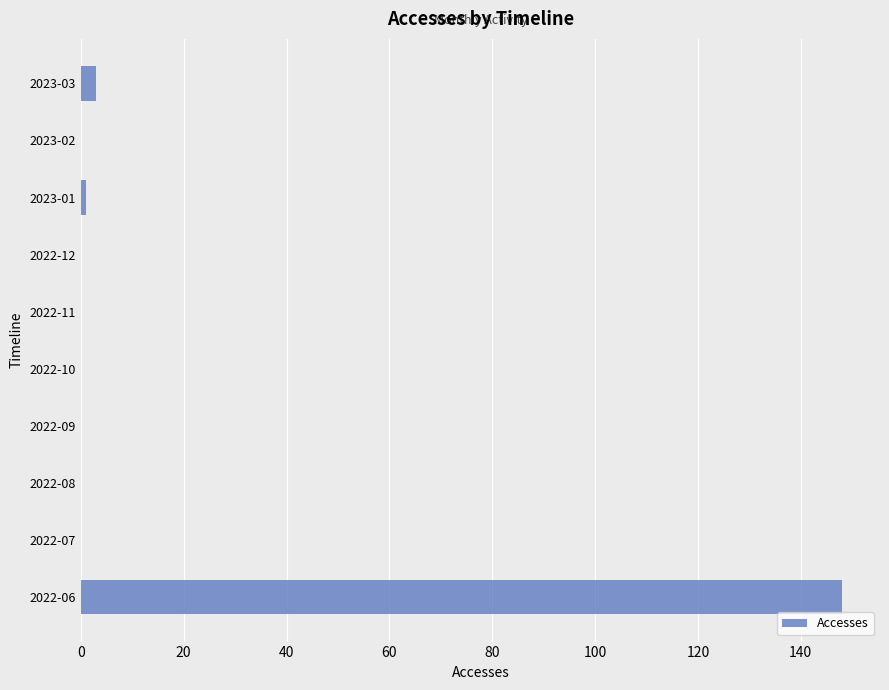

The value at 2022-10 is -54. True or false?

False